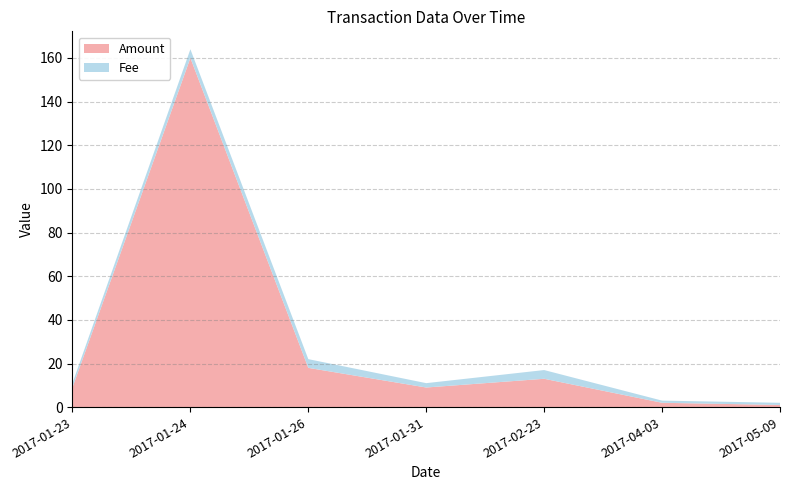

Is it true that Amount equals 160.0 at 2017-01-24?

True